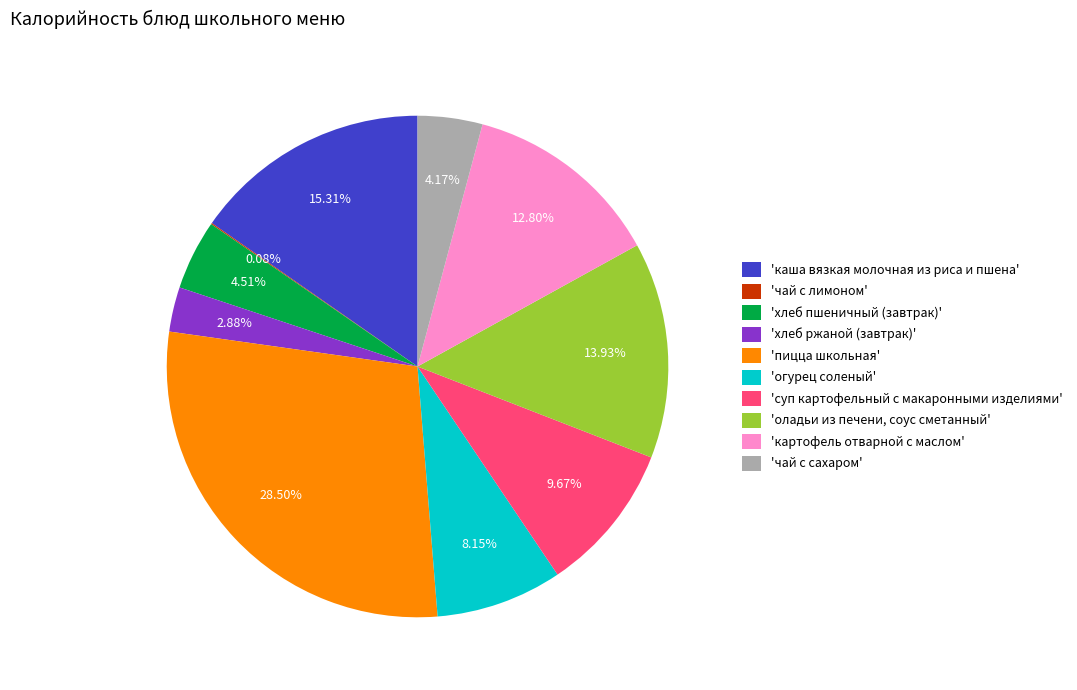

Approximately how many times larger is the value at 'суп картофельный с макаронными изделиями' compared to 'хлеб пшеничный (завтрак)'?

2.1